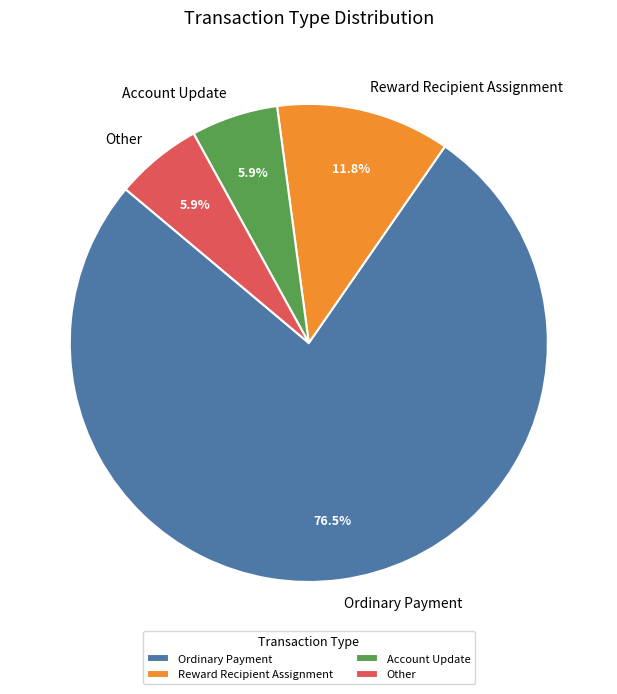

Approximately how many times larger is the value at Ordinary Payment compared to Account Update?

13.0